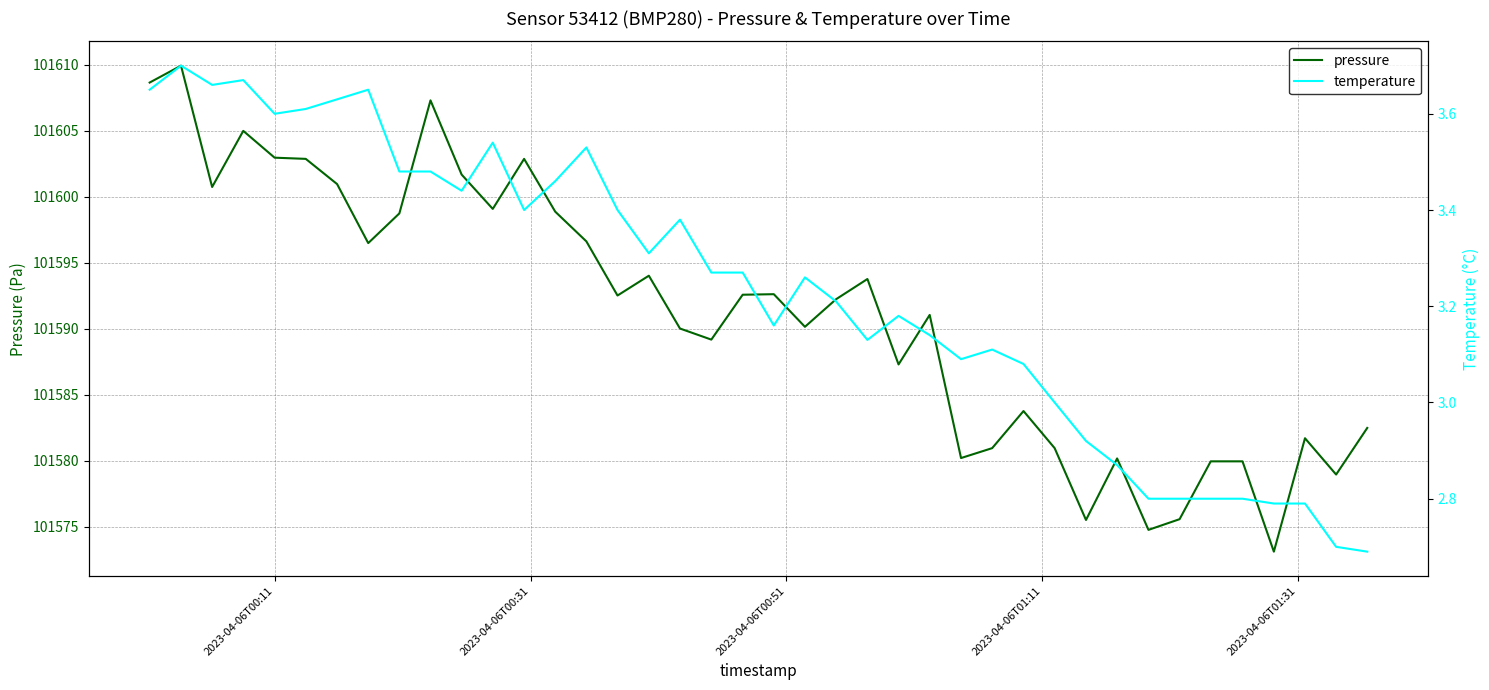

What is the difference between the second highest and second lowest values in the temperature series?

1.0